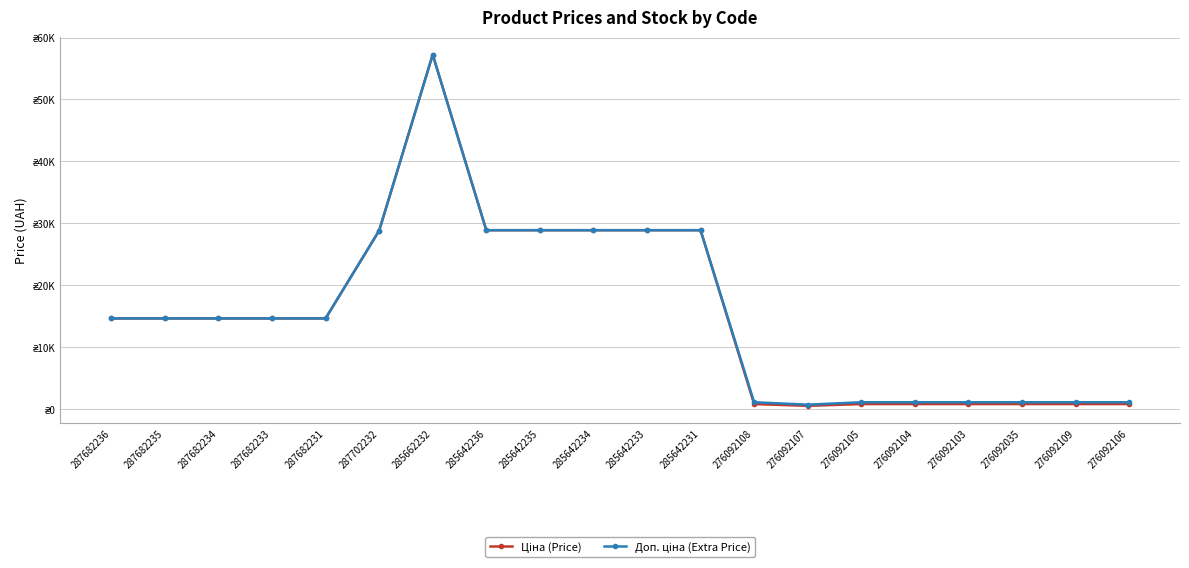

How many interior local peaks does the Доп. ціна (Extra Price) series have?

1